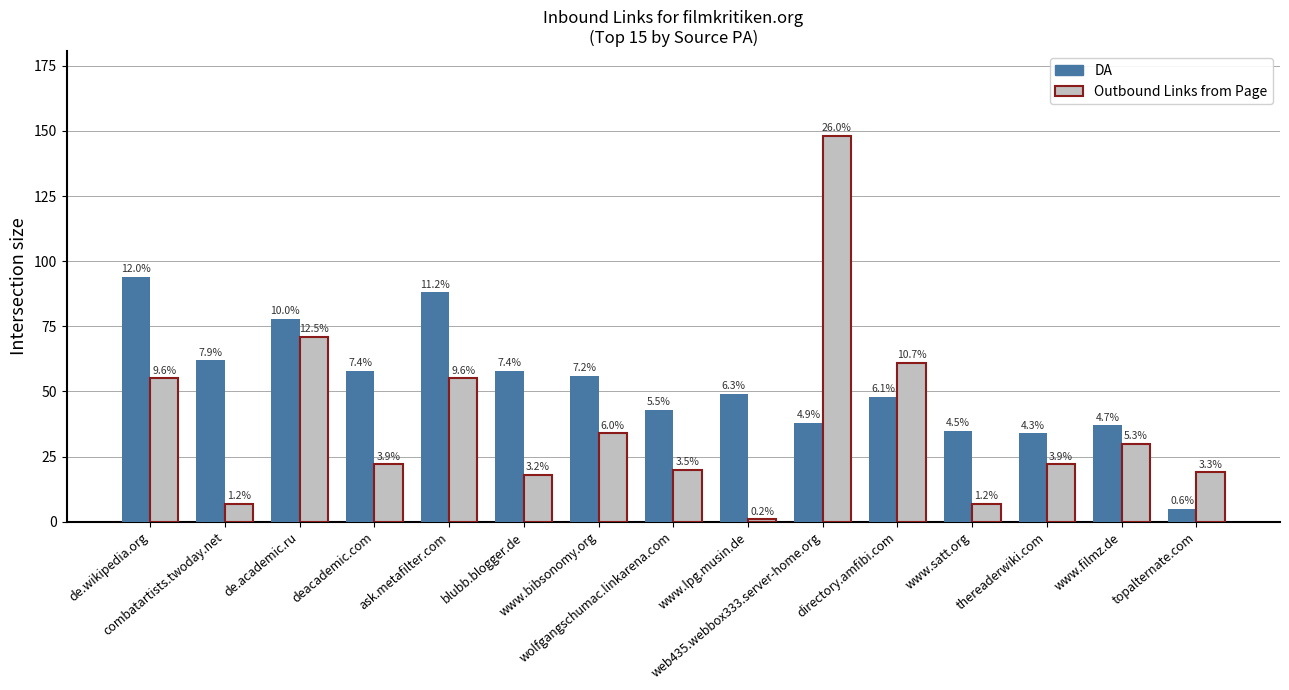

How many groups of bars are there?

15